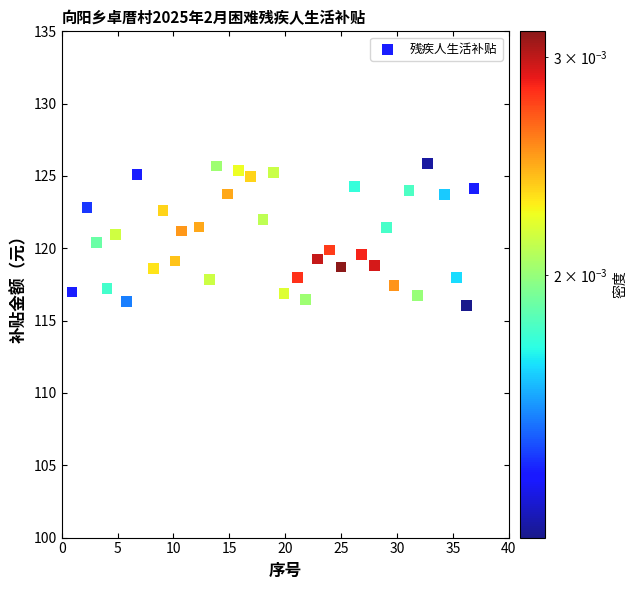

What is the range of Y values (max minus min)?

9.8